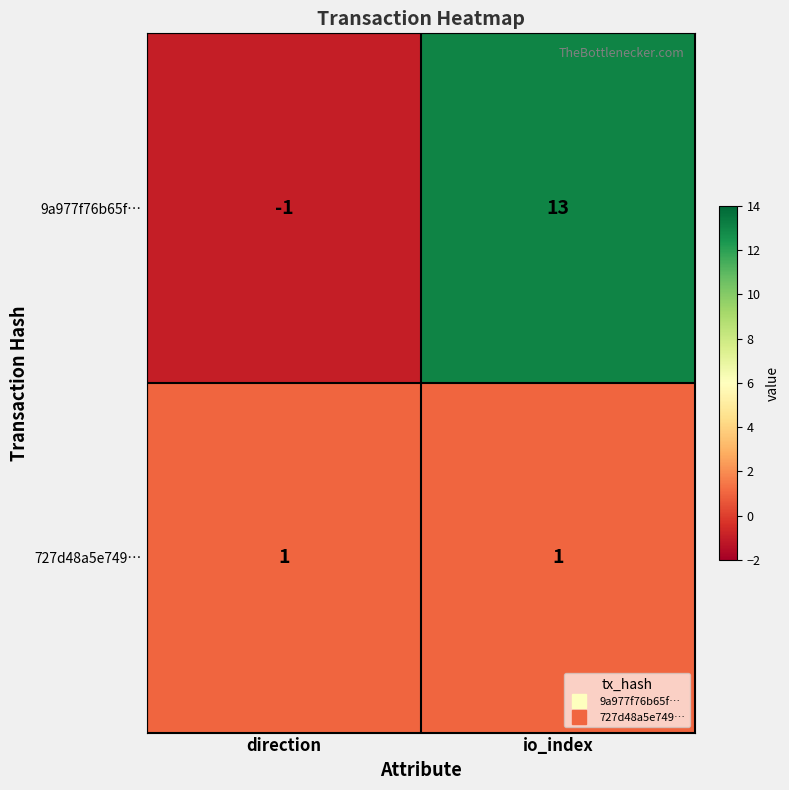

What is the minimum value shown in the chart?

-1